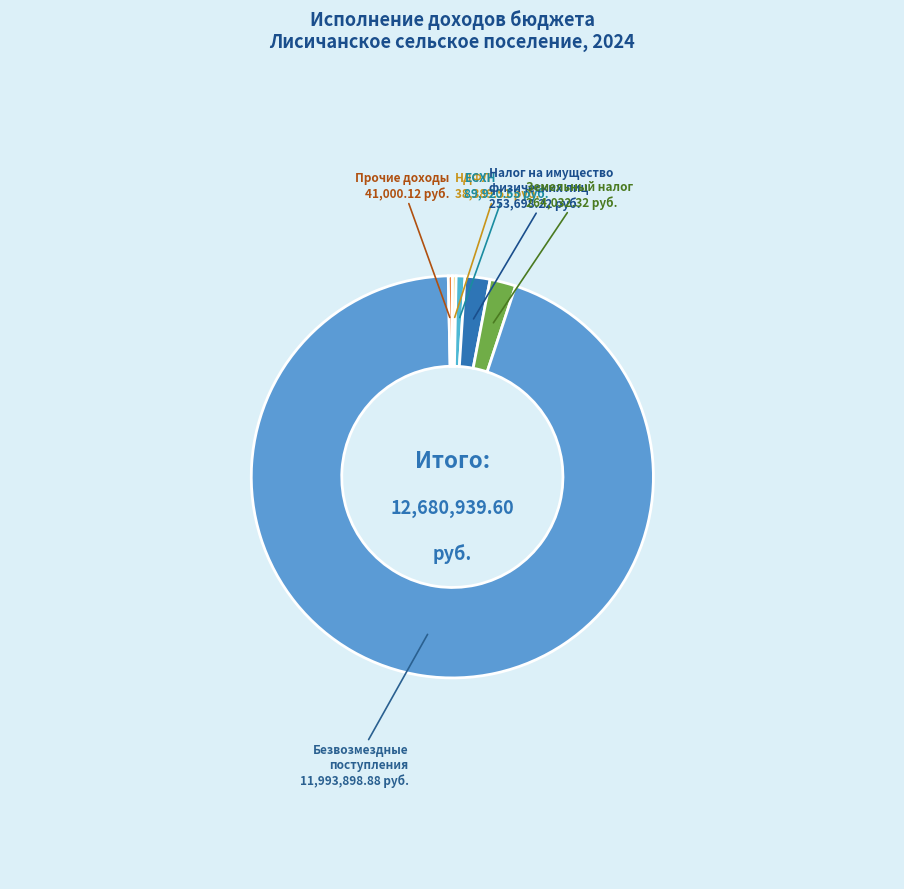

How many segments does this pie chart have?

6